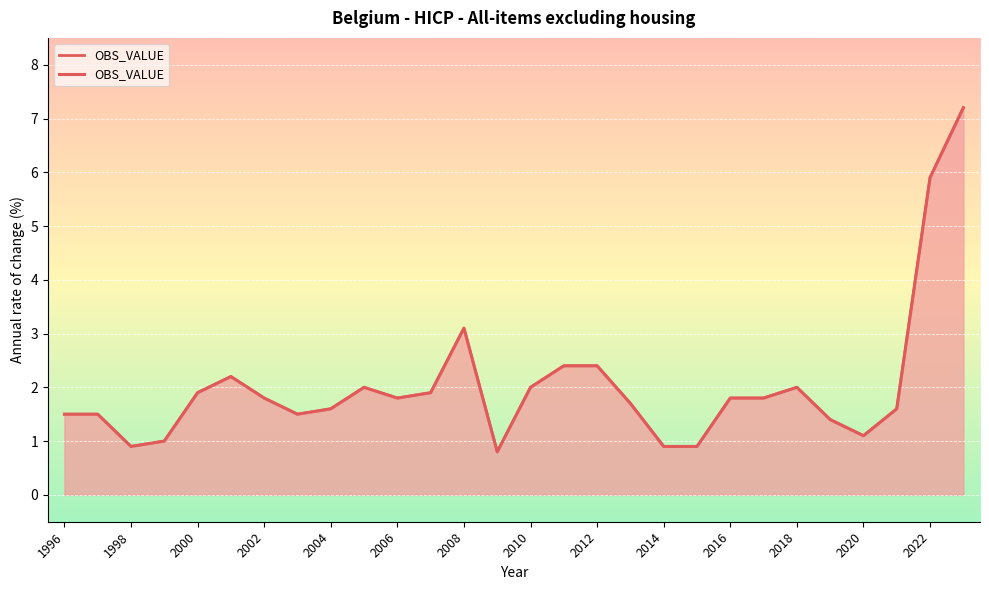

Does the chart display data point markers on the line(s)?

No